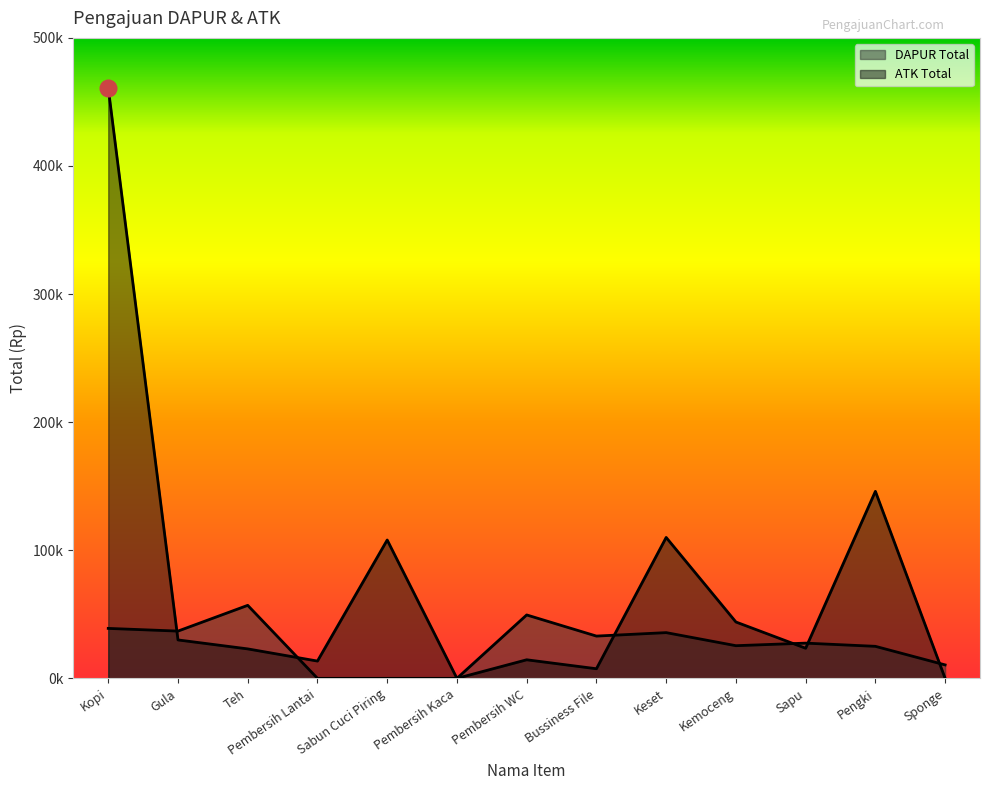

What is the label of the 11th point from the left?

Sapu